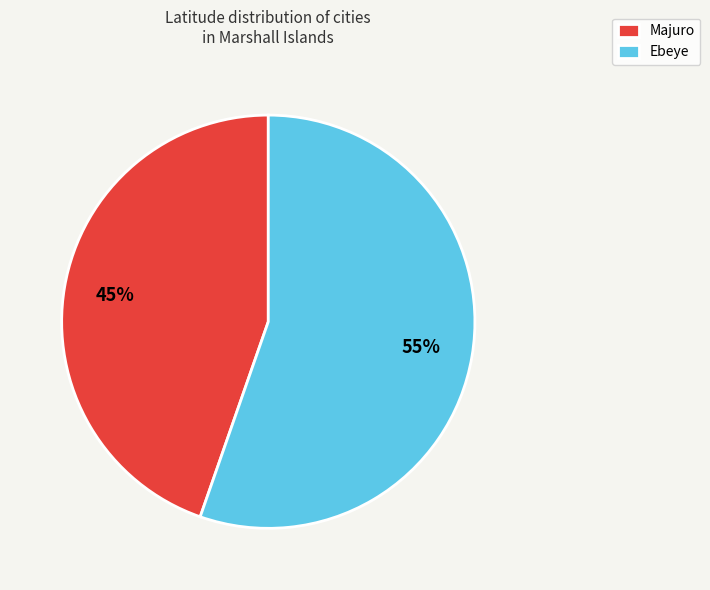

Between Majuro and Ebeye, which is larger?

Ebeye